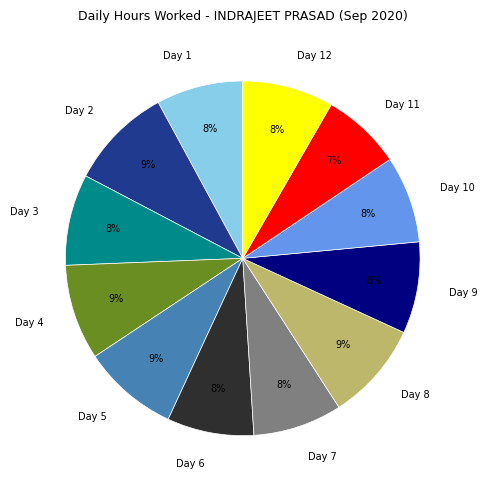

Is it true that Day 1 is 8% of the pie?

True